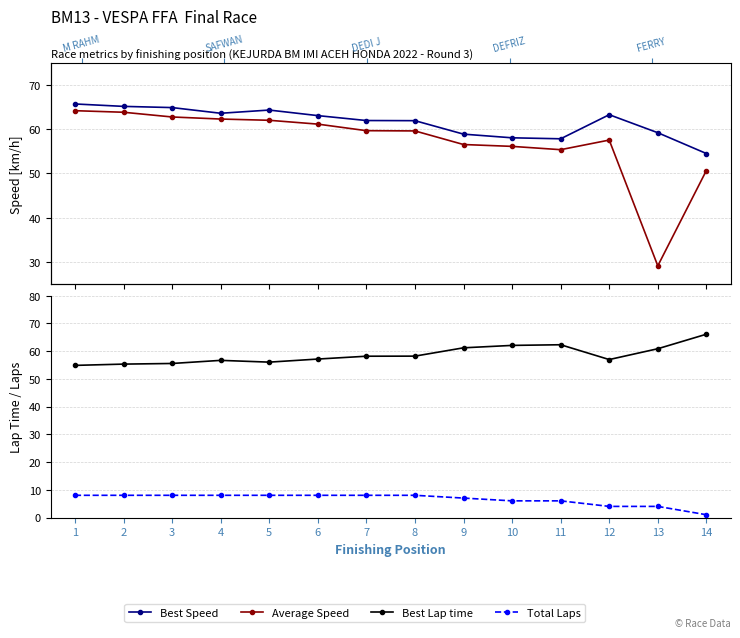

Is it true that Total Laps equals 12.3 at 1?

False